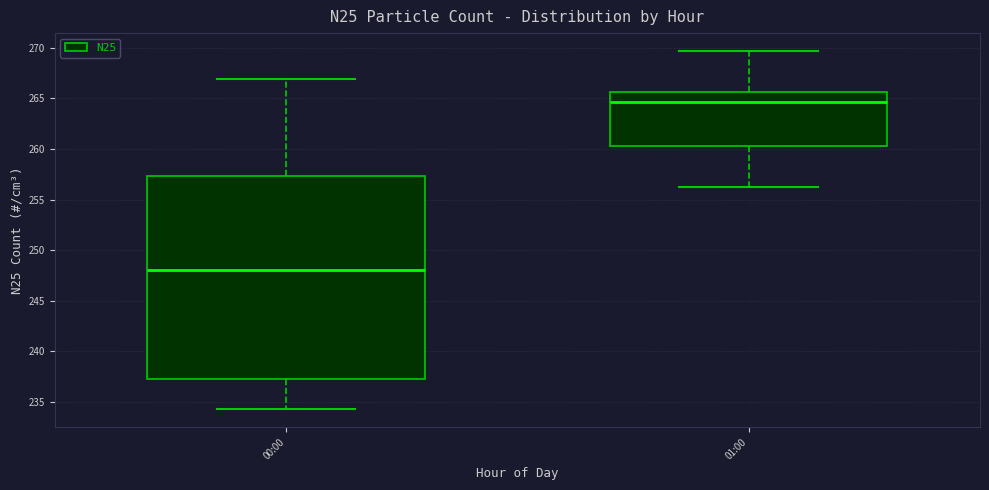

Reading left to right, transcribe this box plot: for each box, give where its median line is, the range the box spans, and where its two whiskers end, as read against the y-axis. The values are not printed on the chart, so give them approximately, as read against the axis.

00:00: median 248.0, box 237.0 to 257.5, whiskers 234.5 to 267.0
01:00: median 264.5, box 260.5 to 265.5, whiskers 256.5 to 269.5